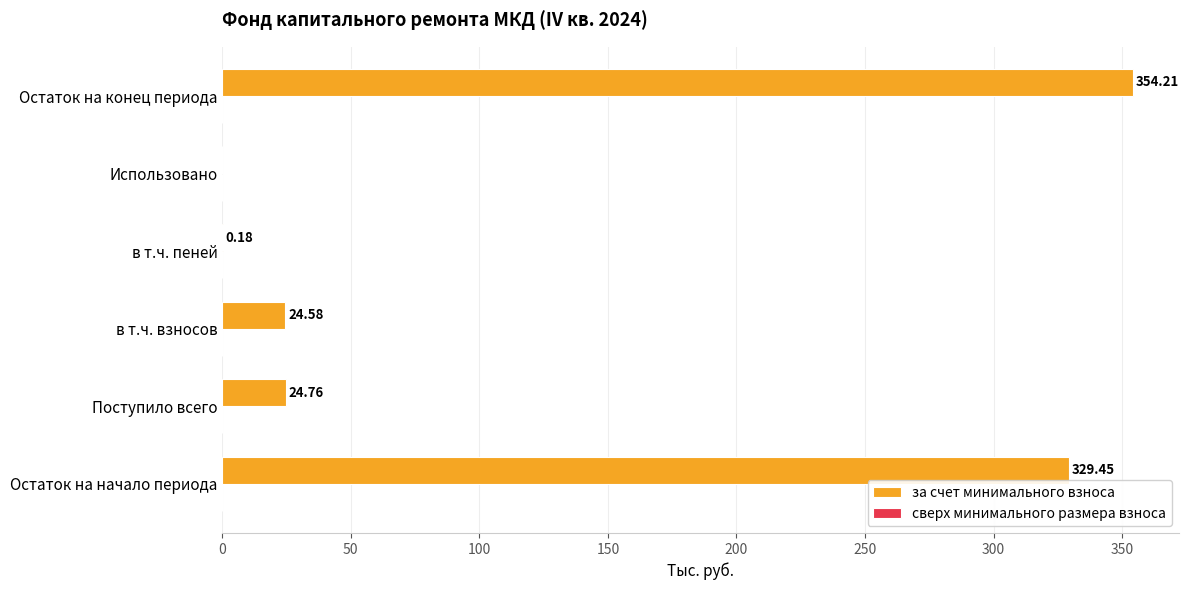

Which label corresponds to the largest value in the chart?

Остаток на конец периода